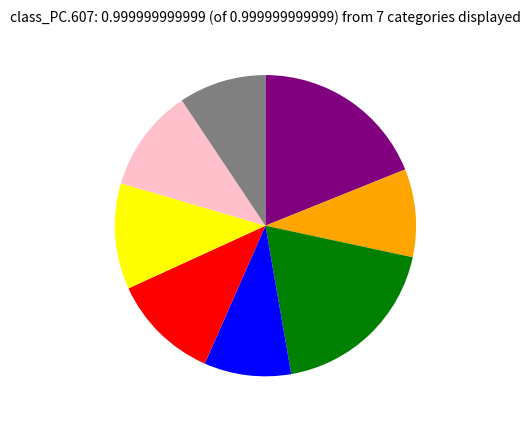

Is there a majority slice in this chart?

No